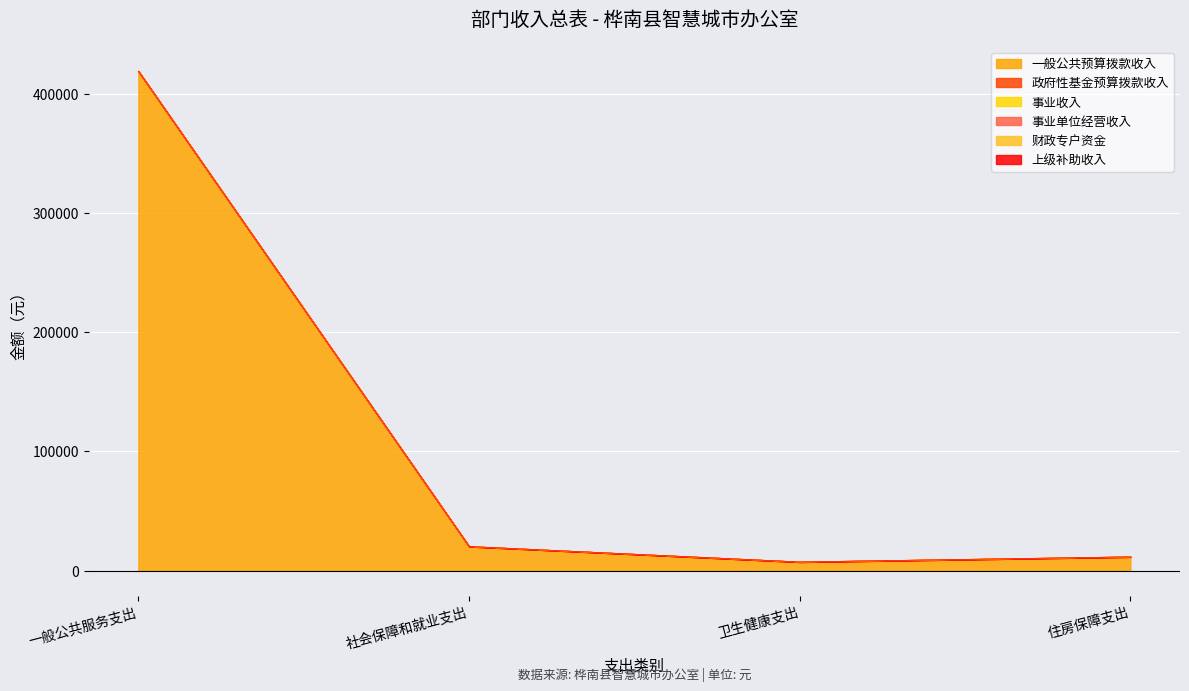

At which label does 一般公共预算拨款收入 first exceed 20262?

一般公共服务支出